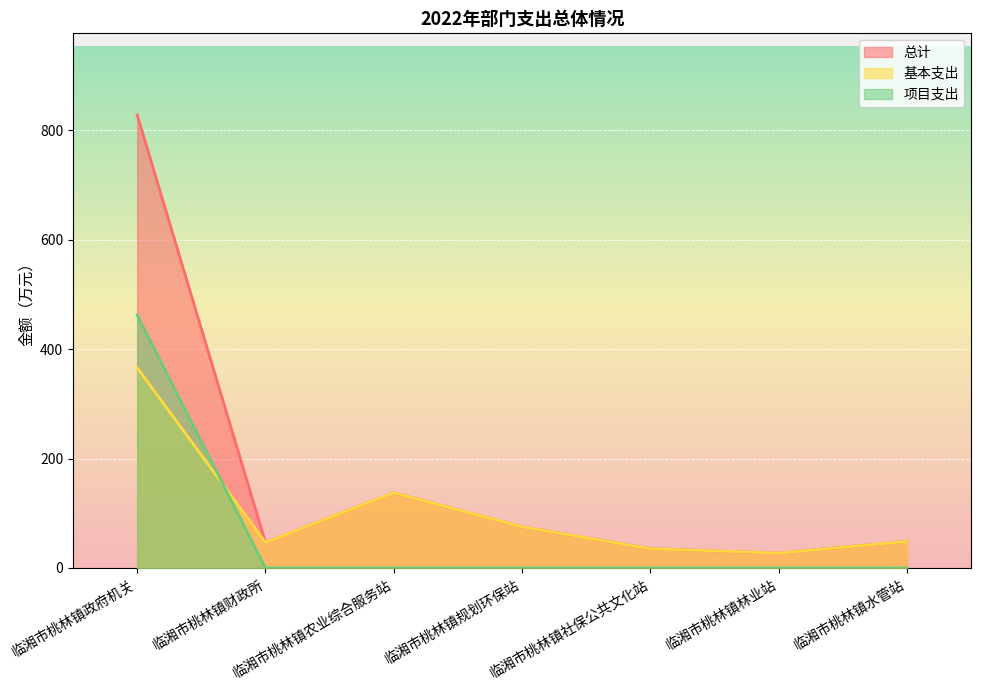

What is the difference between the highest and lowest values at 临湘市桃林镇财政所?

46.8